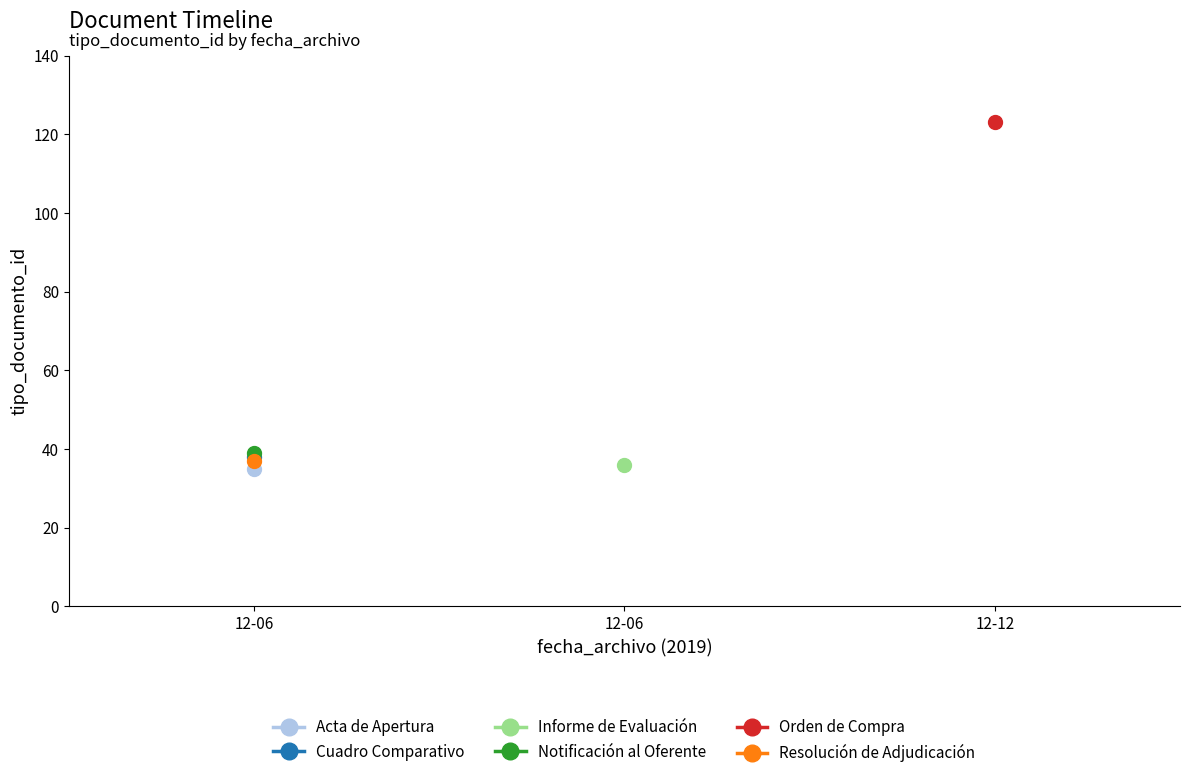

What value does the data have at 2019-12-06 14:12:52, to the nearest 10?

40